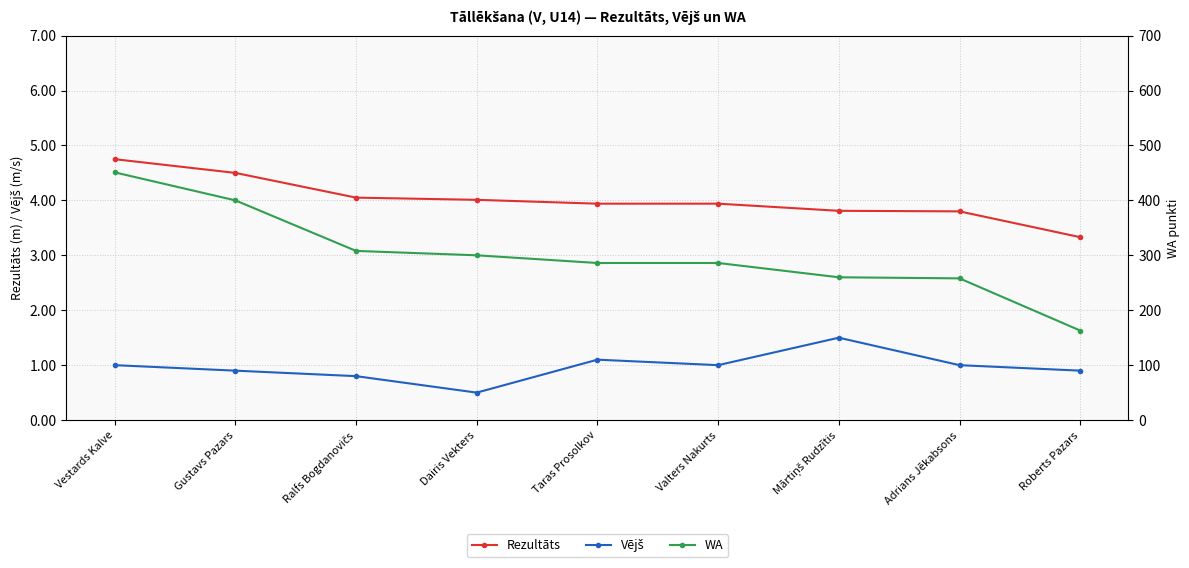

True or false: WA has more than 0 points higher than both neighbors.

False